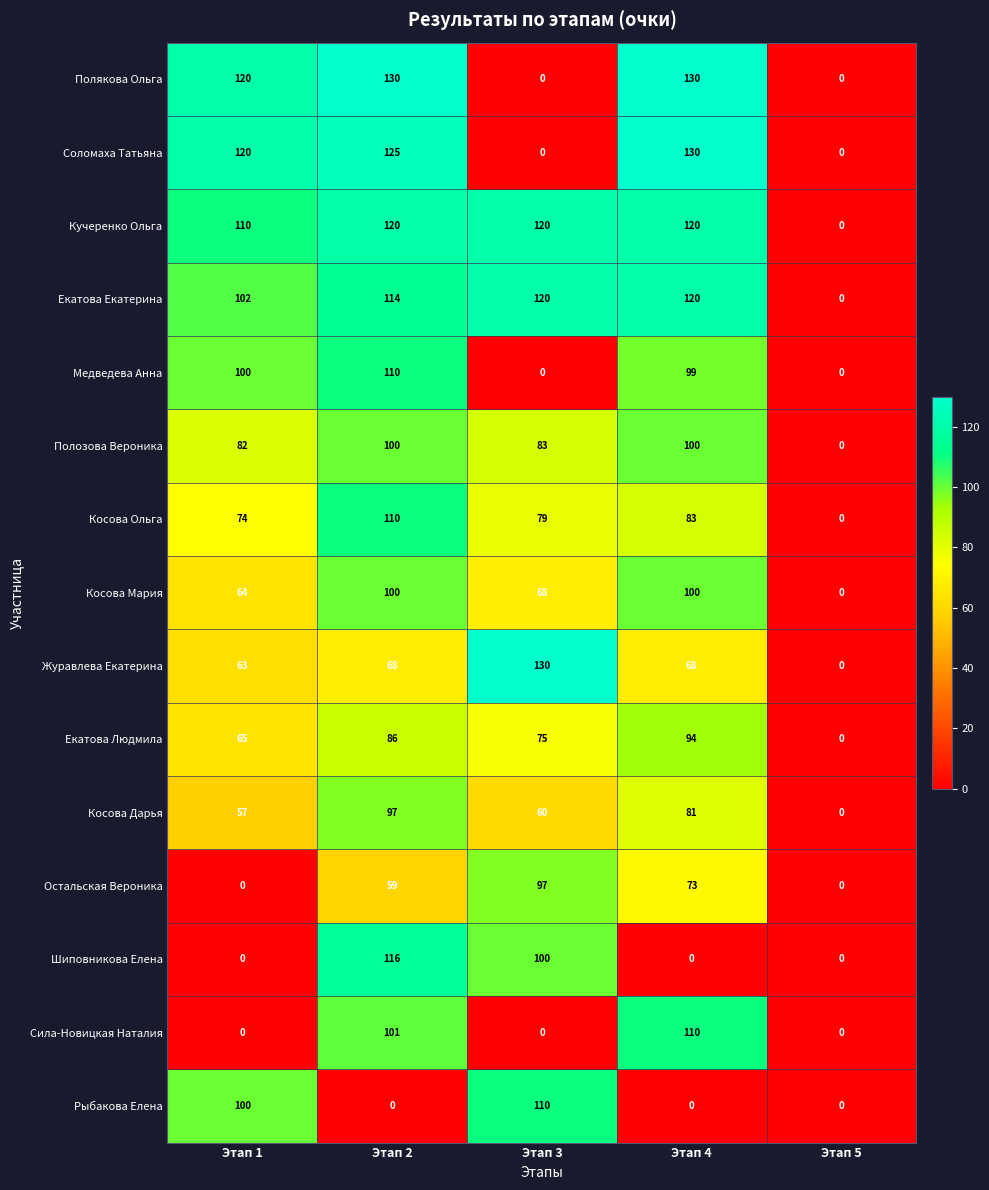

What is the approximate value of Екатова Екатерина at Этап 2?

114